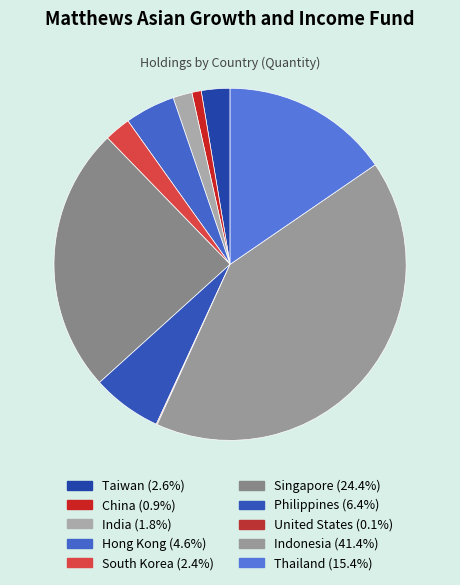

To the nearest percent, what is the difference between the largest and smallest slice percentages?

41%